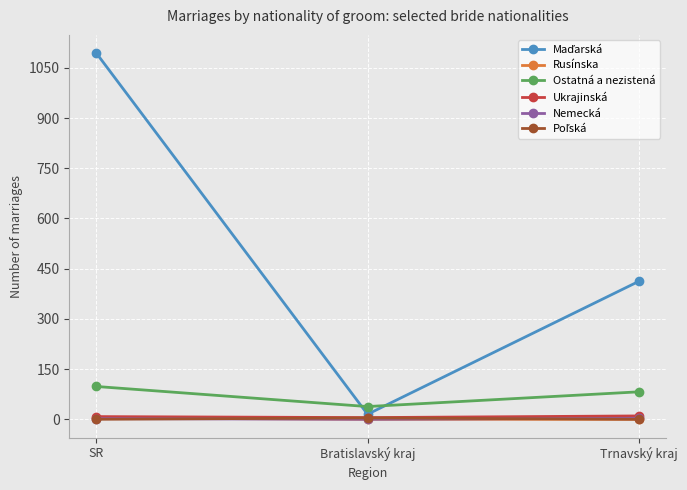

What is the label of the 1st point from the left?

SR